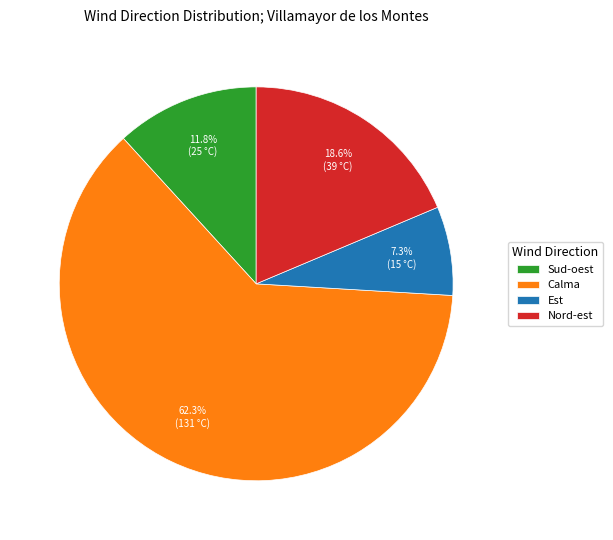

Rank the categories by value from lowest to highest.

Est, Sud-oest, Nord-est, Calma